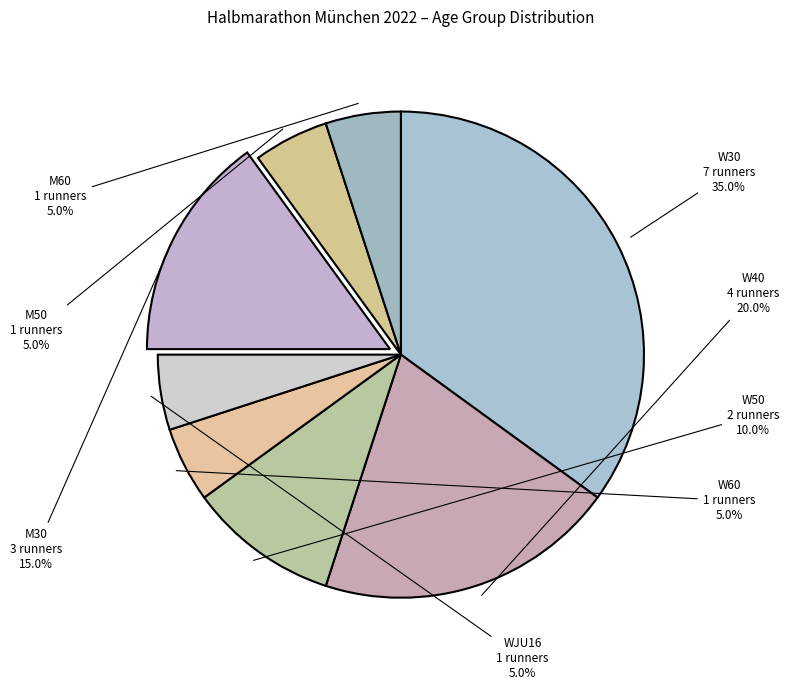

Combined, do WJU16 and M30 account for over 50%?

No